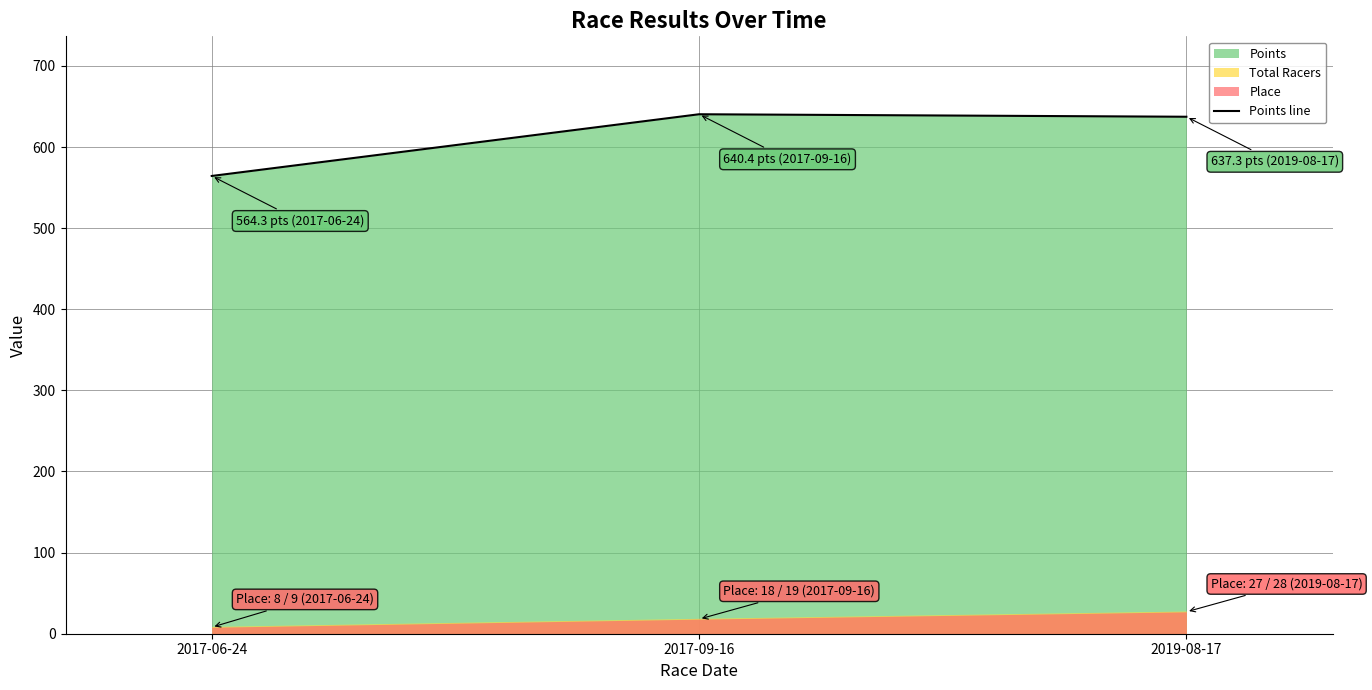

Between 2019-08-17 and 2017-06-24, which is larger?

2019-08-17